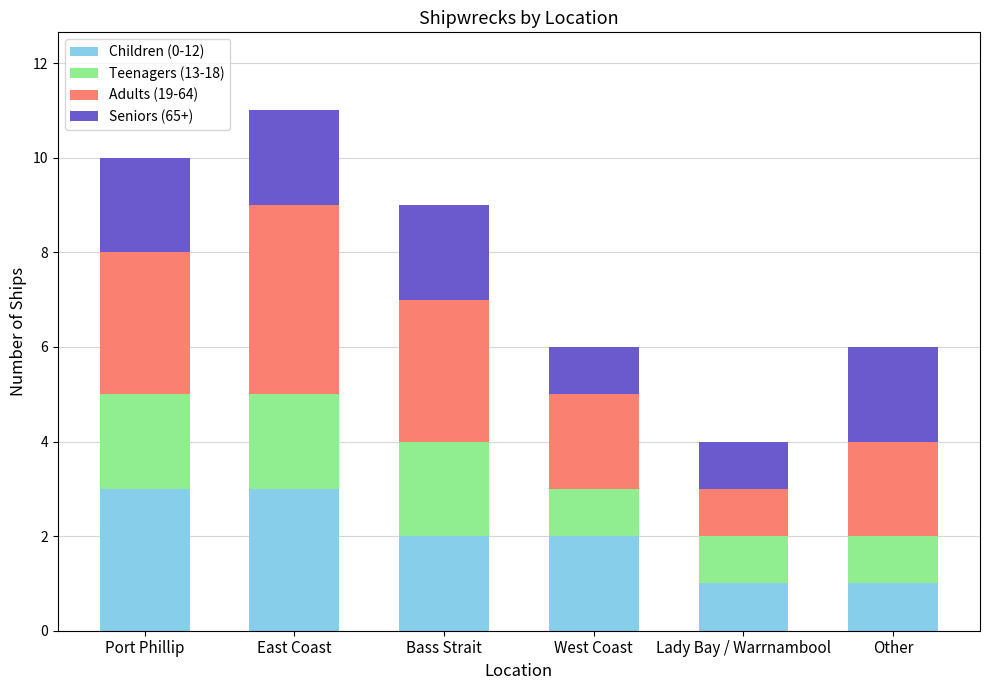

Does the chart contain stacked bars?

Yes